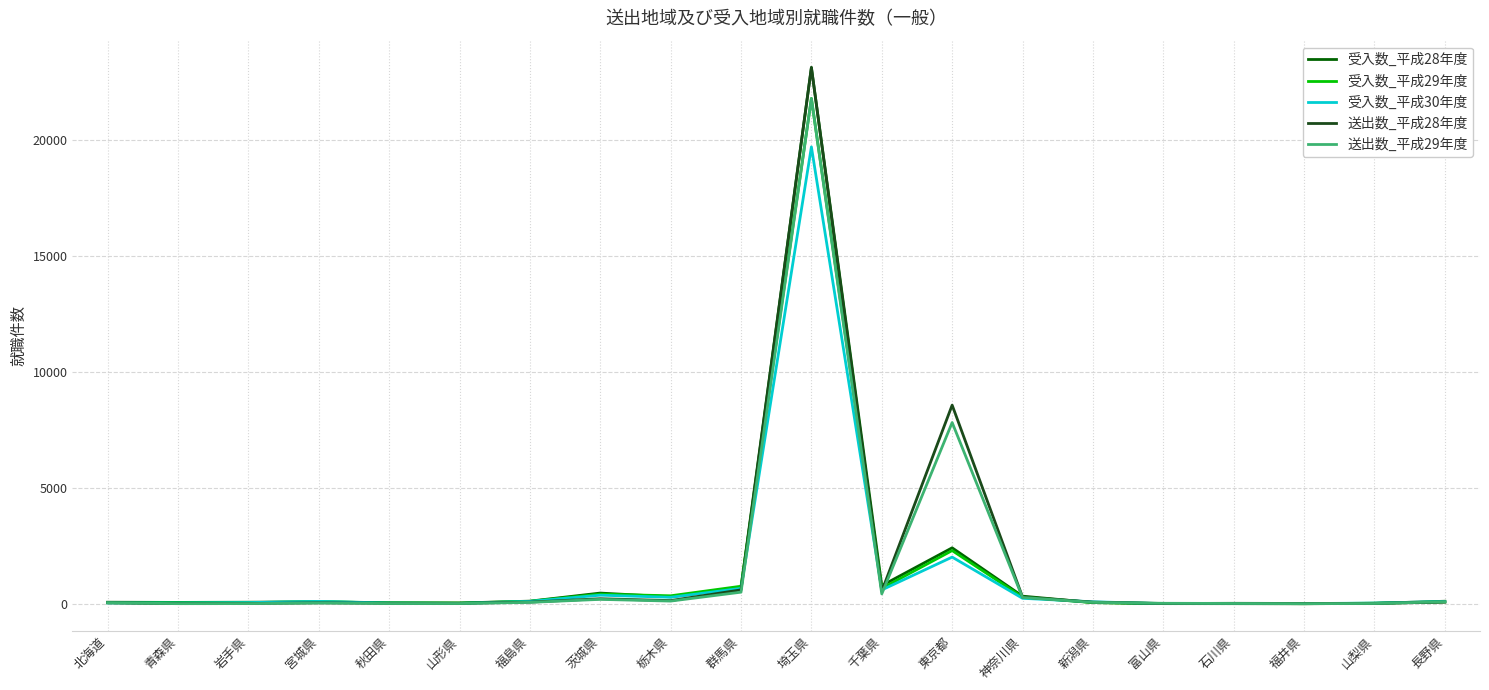

List the series in order of their overall mean, highest first.

送出数_平成28年度, 送出数_平成29年度, 受入数_平成28年度, 受入数_平成29年度, 受入数_平成30年度